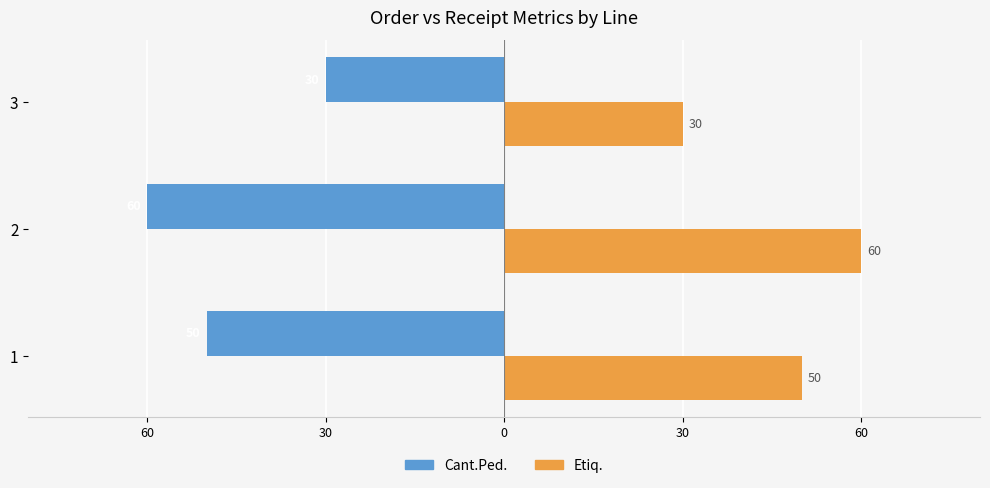

What are all the series names shown in the legend?

Cant.Ped., Etiq.